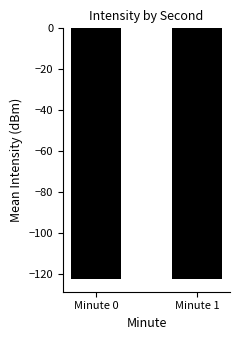

Does the chart contain any negative values?

Yes